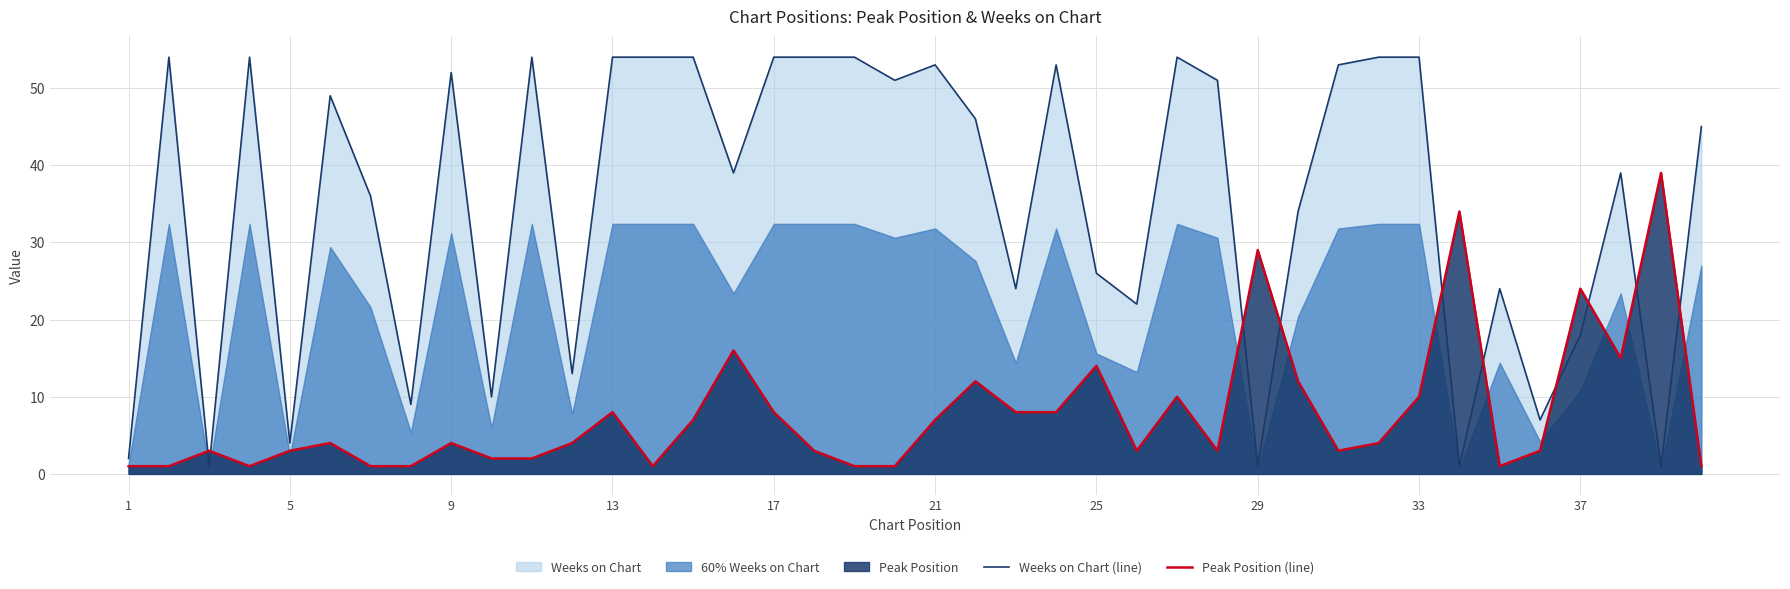

At how many categories does at least one series exceed 32?

27